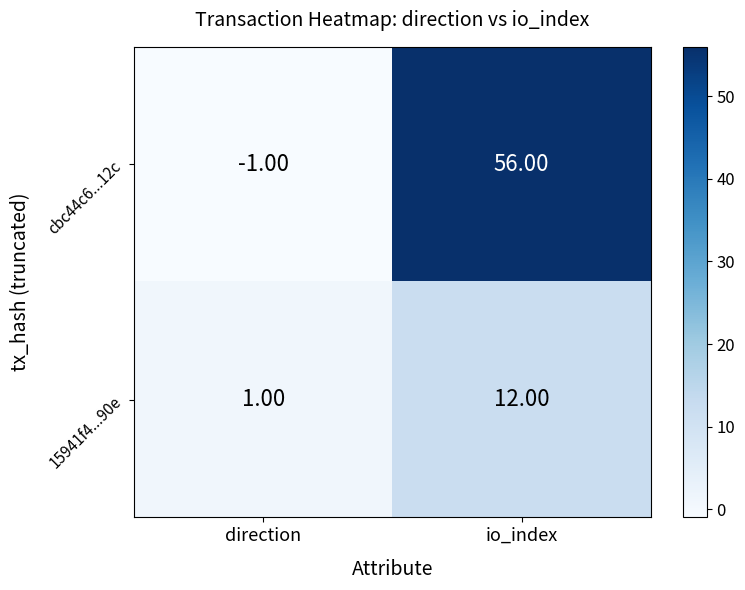

What is the difference between the maximum and minimum values in the 15941f4...90e series?

11